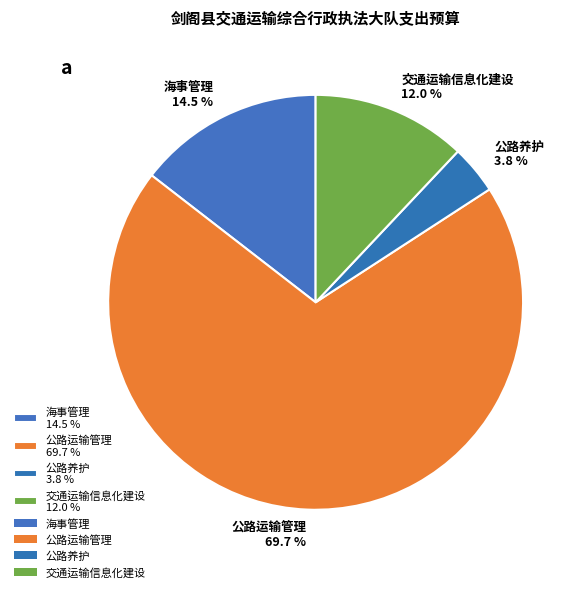

Count the number of slices in the pie.

4